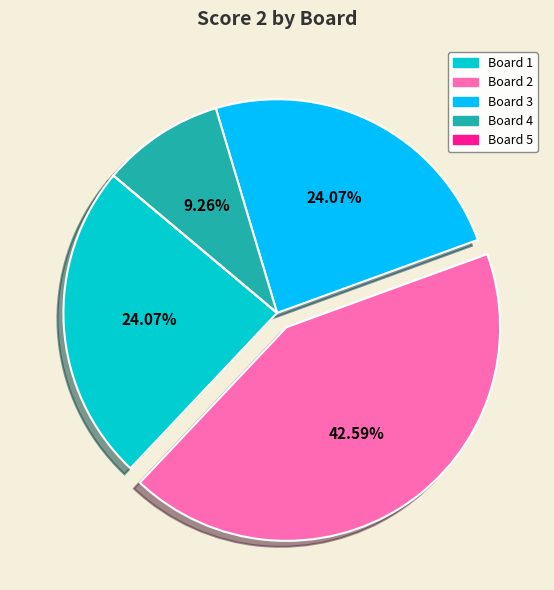

What is the ratio of the value at Board 4 to the value at Board 1?

0.4